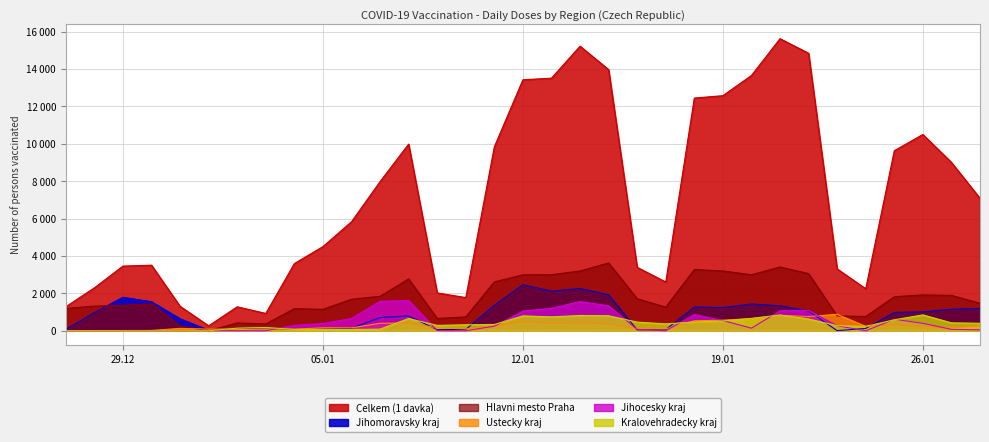

What is the sum of all Hlavni mesto Praha values?

59417